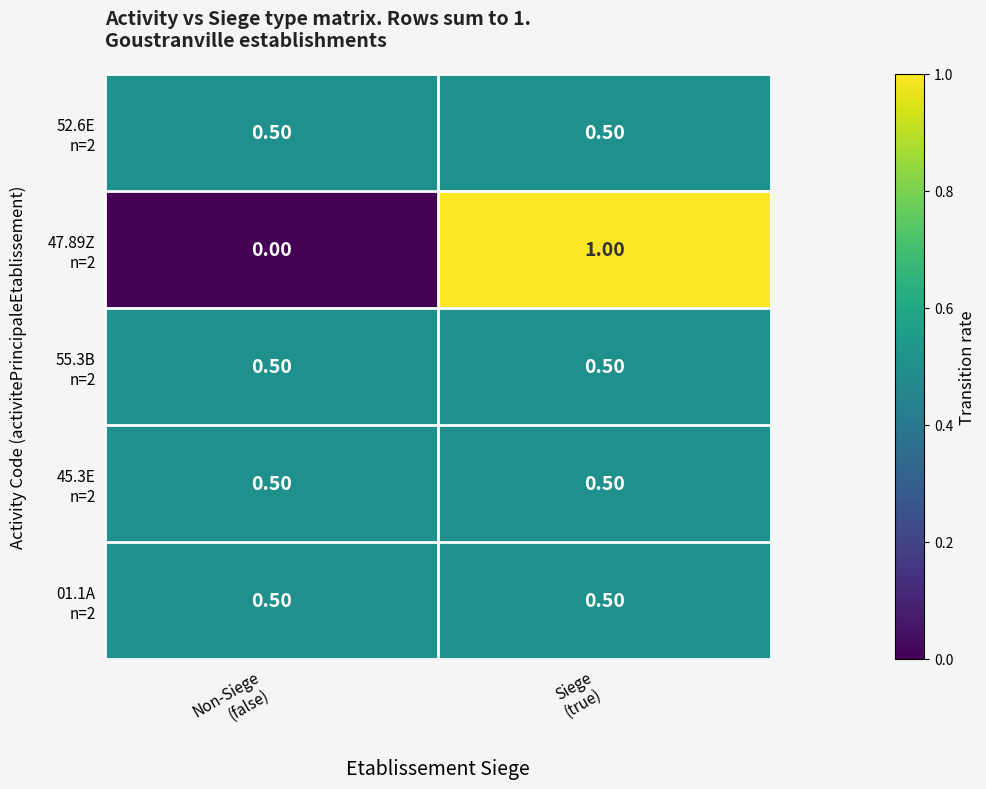

How many data points does each series have?

2